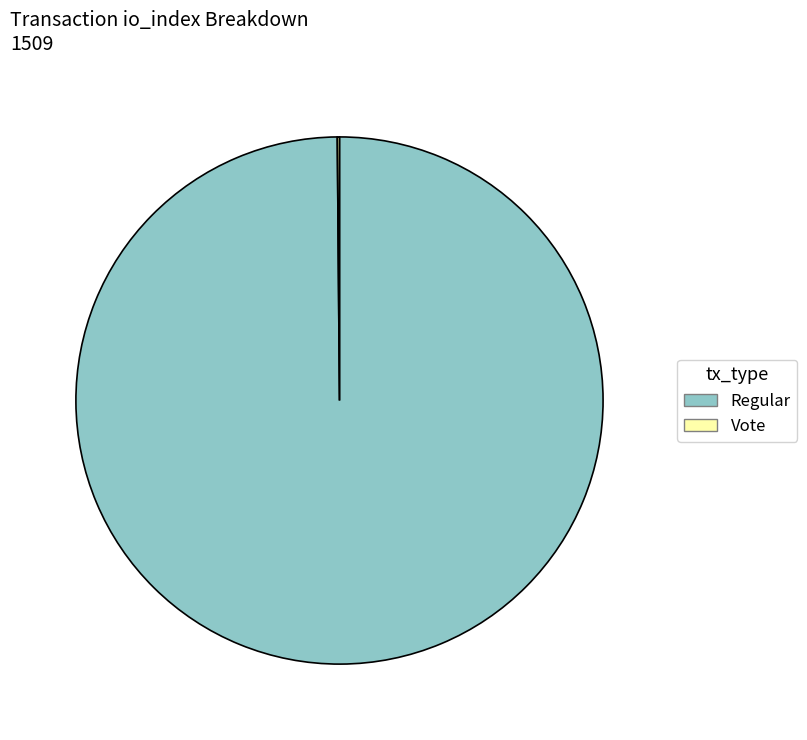

Which category has the biggest portion of the pie?

Regular